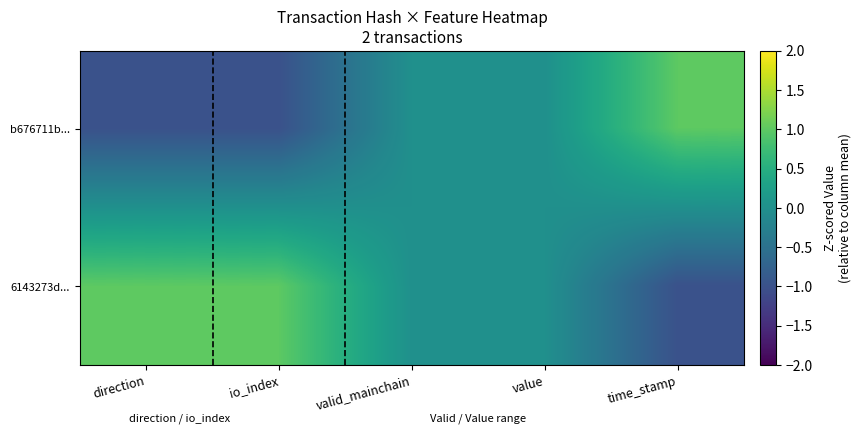

Which series has the largest range (max minus min)?

b676711b...